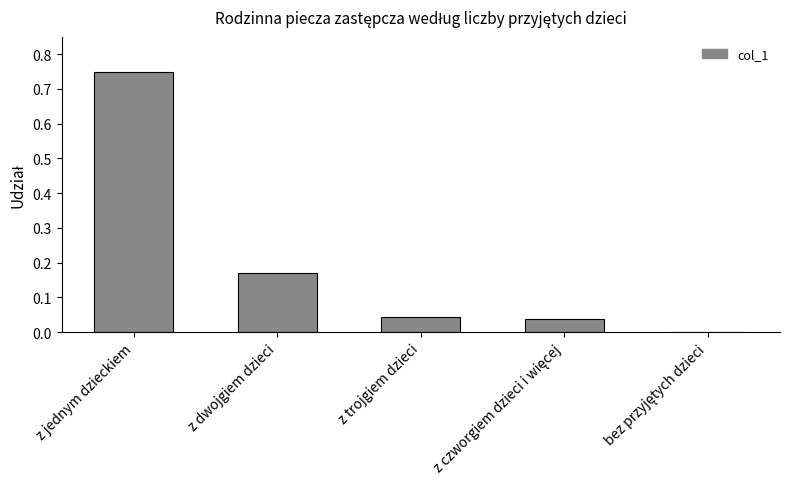

Which has a higher value, z dwojgiem dzieci or z trojgiem dzieci?

z dwojgiem dzieci